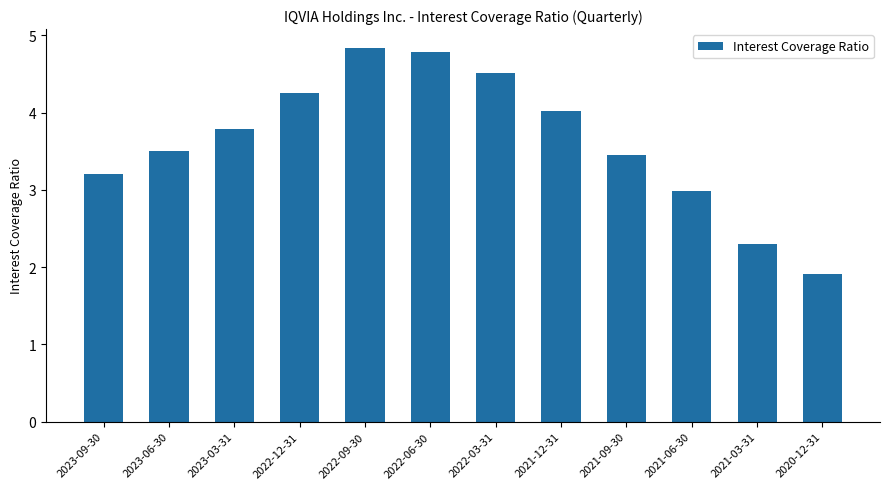

Are the bars grouped side by side (vs. stacked)?

No